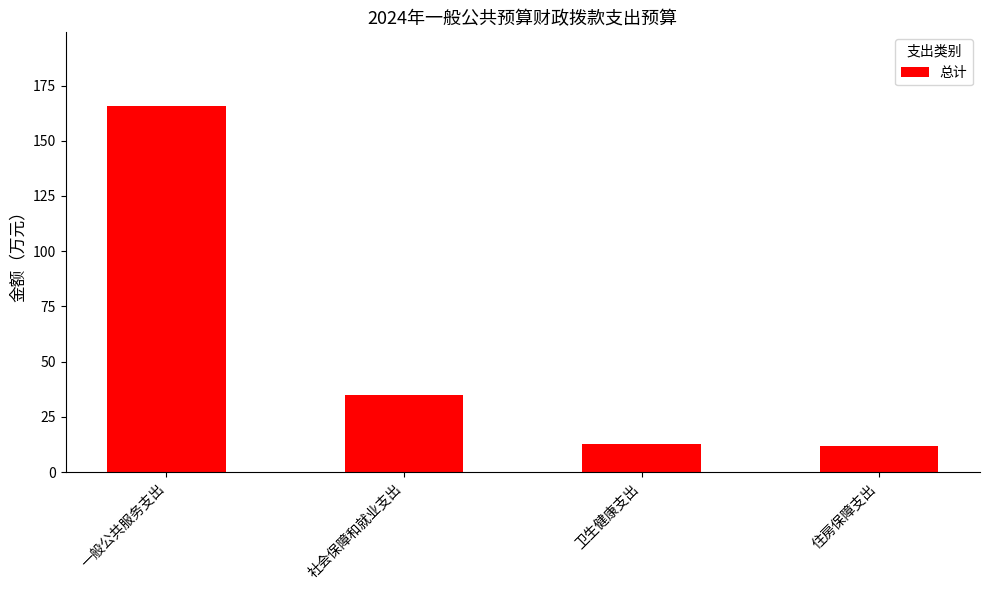

Does the chart contain stacked bars?

No